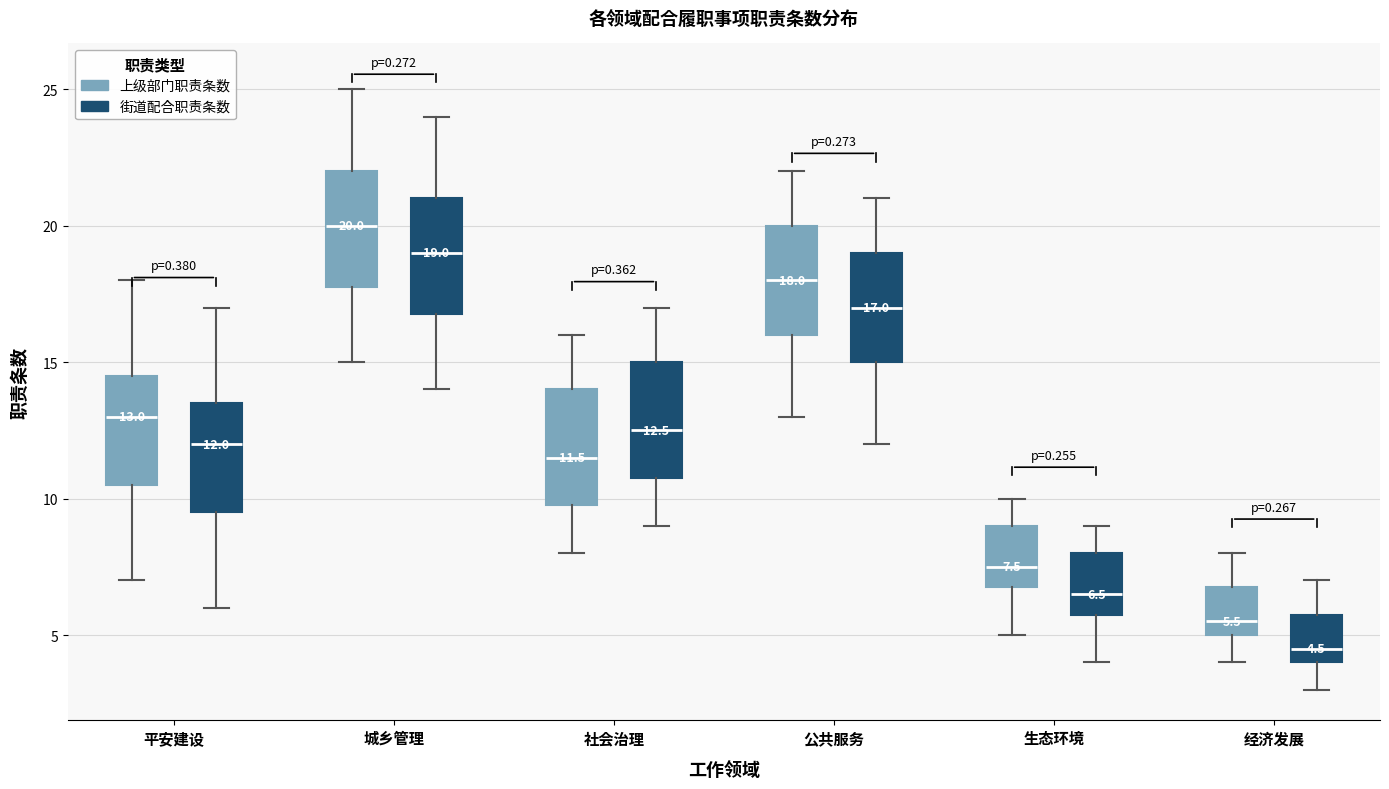

Which box has the lowest median line?

经济发展 (街道配合职责条数)